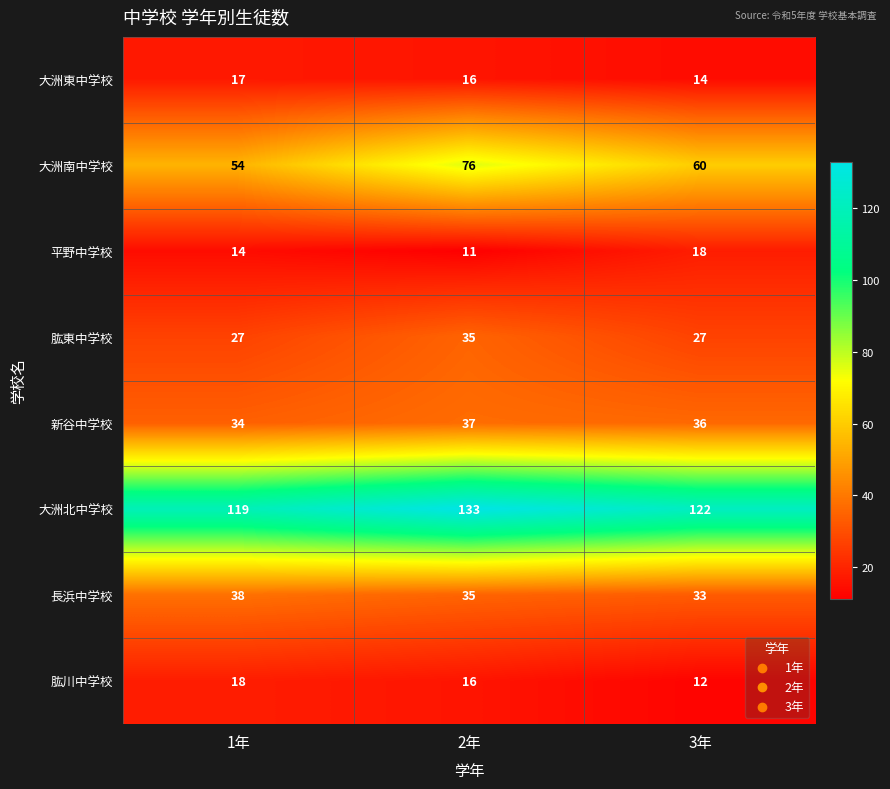

The value of 大洲東中学校 at 2年 is 16. True or false?

True